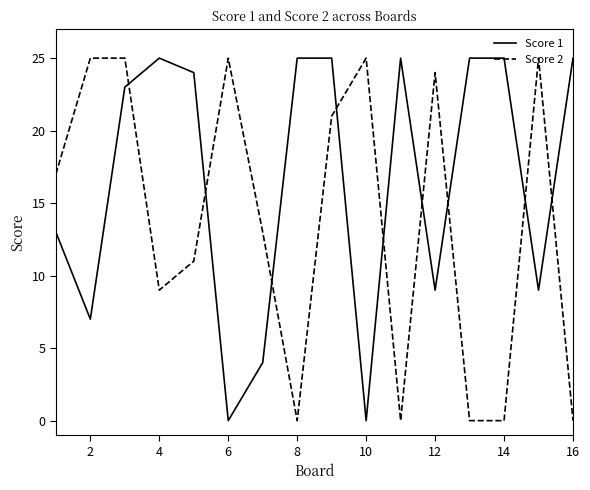

True or false: Score 2 and Score 1 intersect in this chart.

True